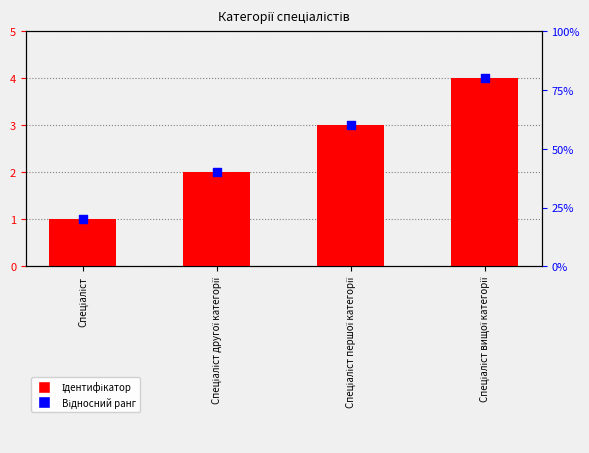

What are all the series names shown in the legend?

Ідентифікатор, Відносний ранг